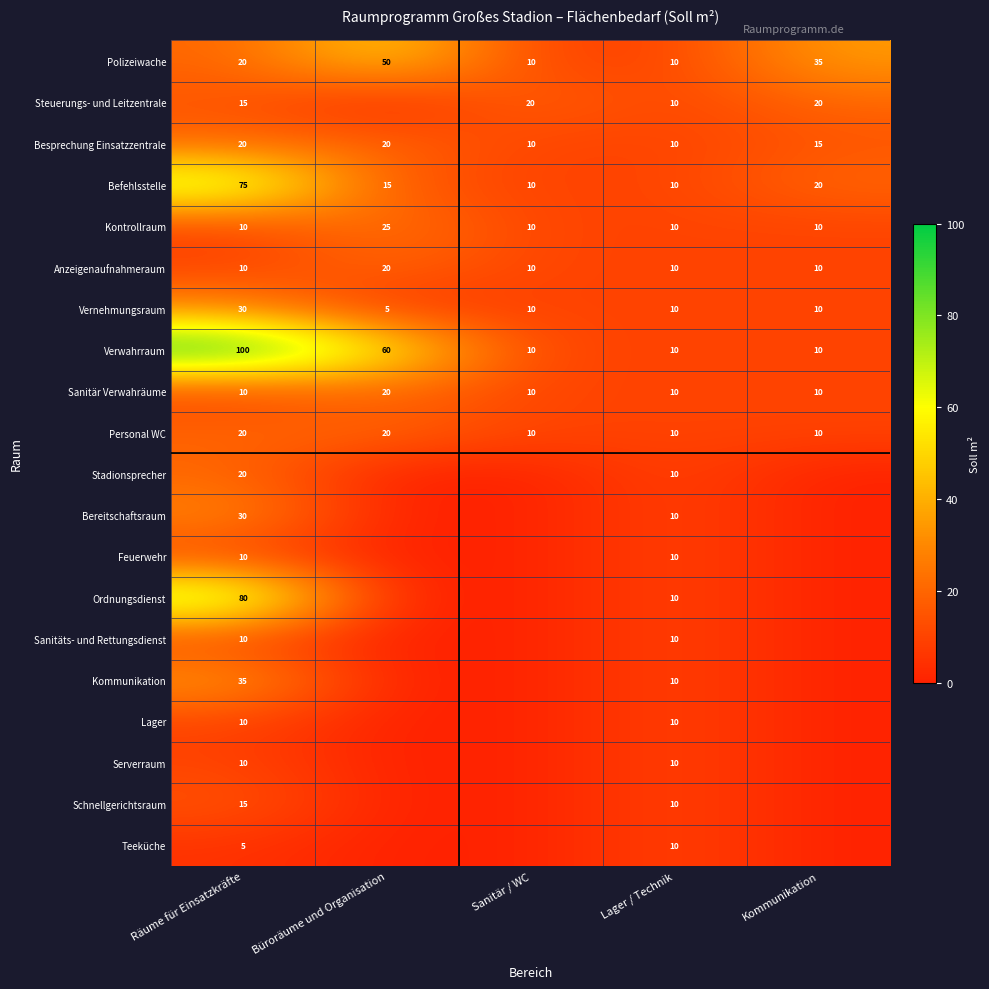

The value of Vernehmungsraum at Sanitär / WC is 2. True or false?

False